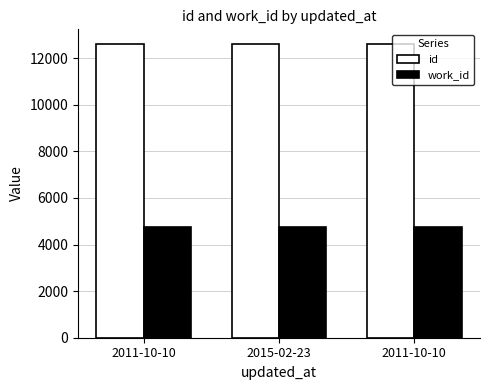

What is the minimum value shown in the chart?

4762